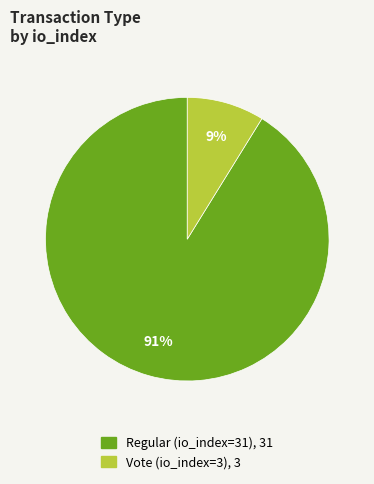

The Regular (io_index=31) slice represents 80% of the pie. True or false?

False